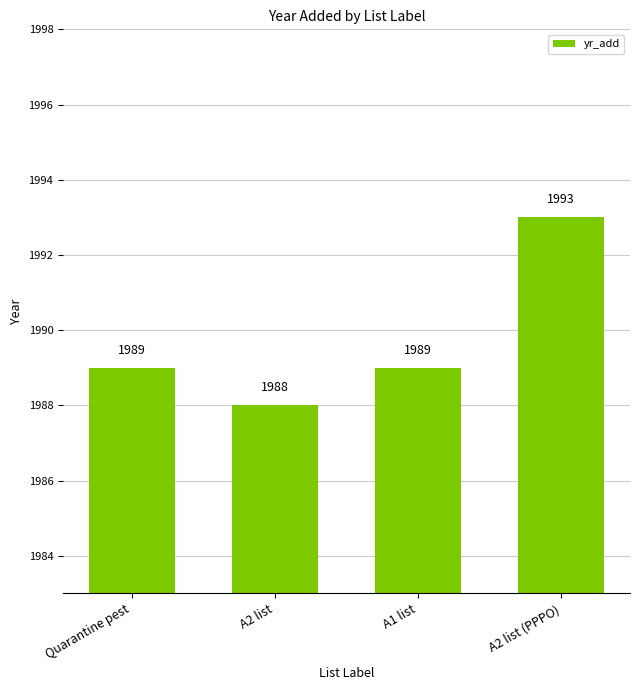

Is it true that the value at A2 list is 1988?

True